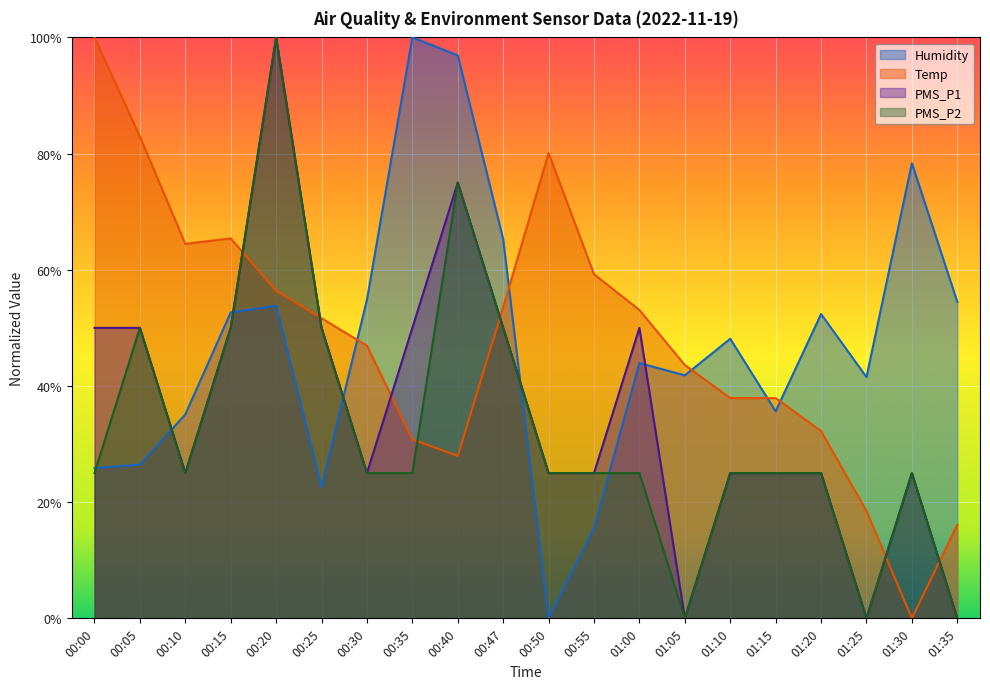

The PMS_P2 series shows 0.2 at 01:20. True or false?

True